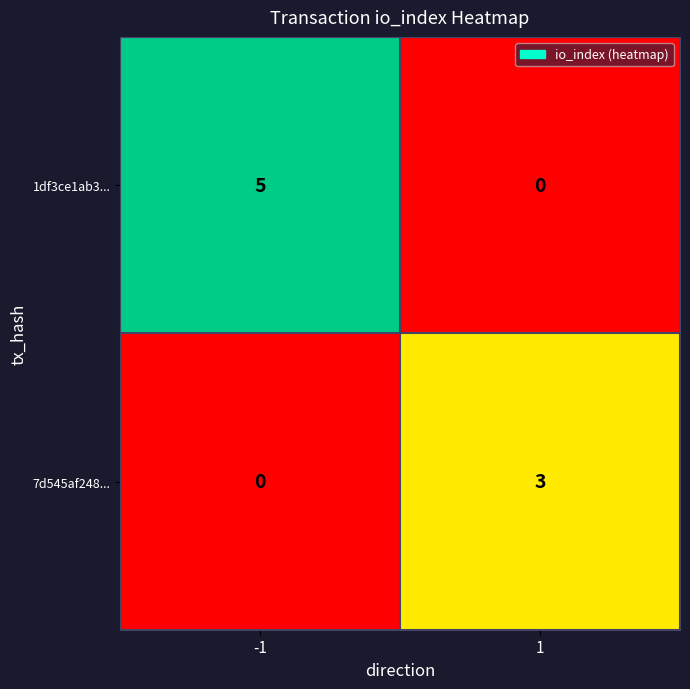

At which category is the sum across all series the highest?

-1